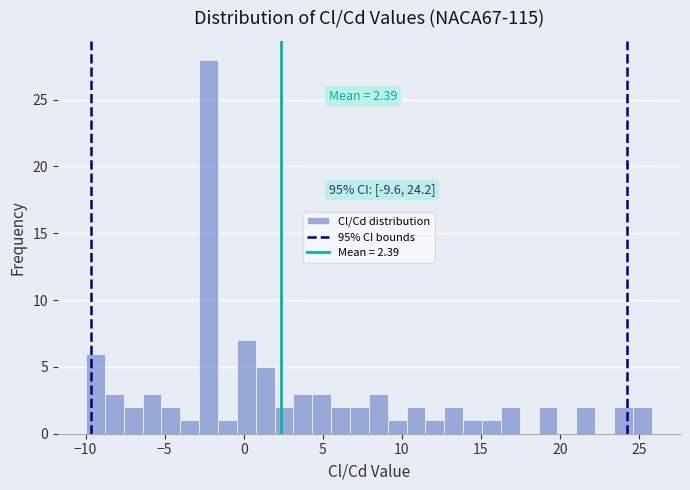

Read against the x-axis, roughly where is the centre of the tallest bar?

-2.0